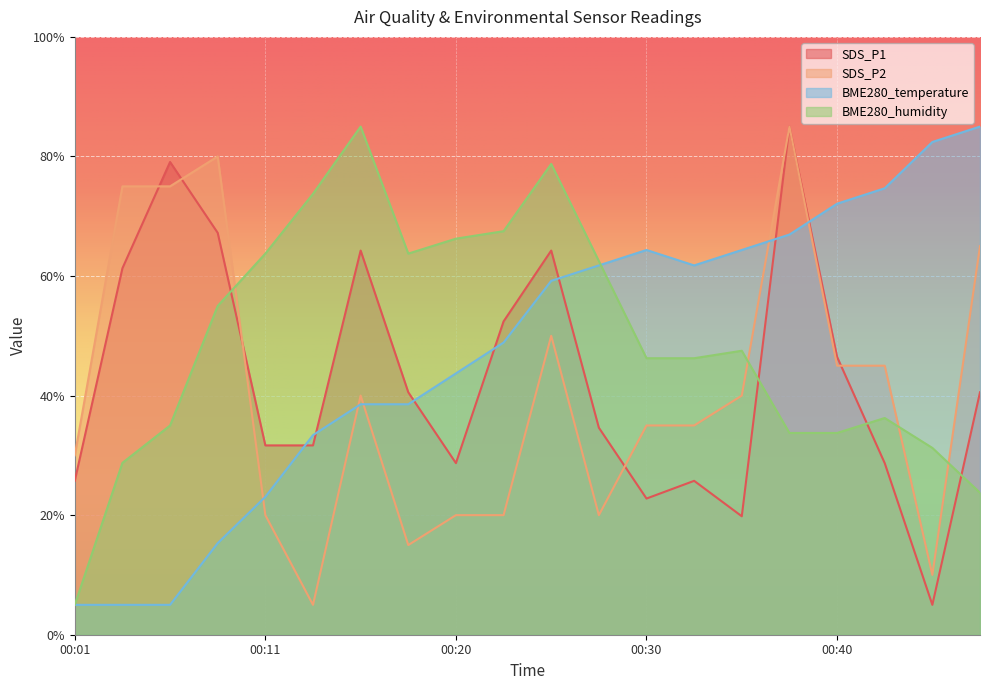

List the series in order of their peak value, highest first.

SDS_P1, SDS_P2, BME280_temperature, BME280_humidity